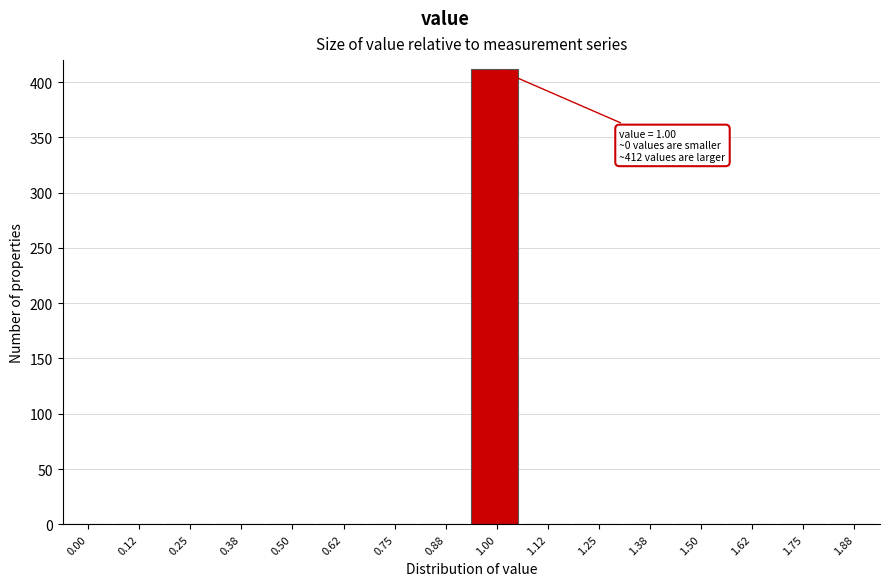

Reading left to right, extract all data points from this chart.

0.00=0	0.12=0	0.25=0	0.38=0	0.50=0	0.62=0	0.75=0	0.88=0	1.00=412	1.12=0	1.25=0	1.38=0	1.50=0	1.62=0	1.75=0	1.88=0